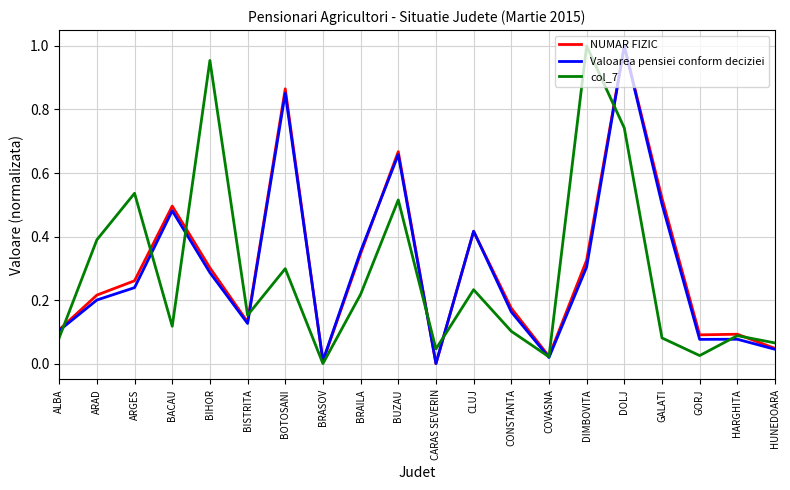

How many values in col_7 are above zero?

19